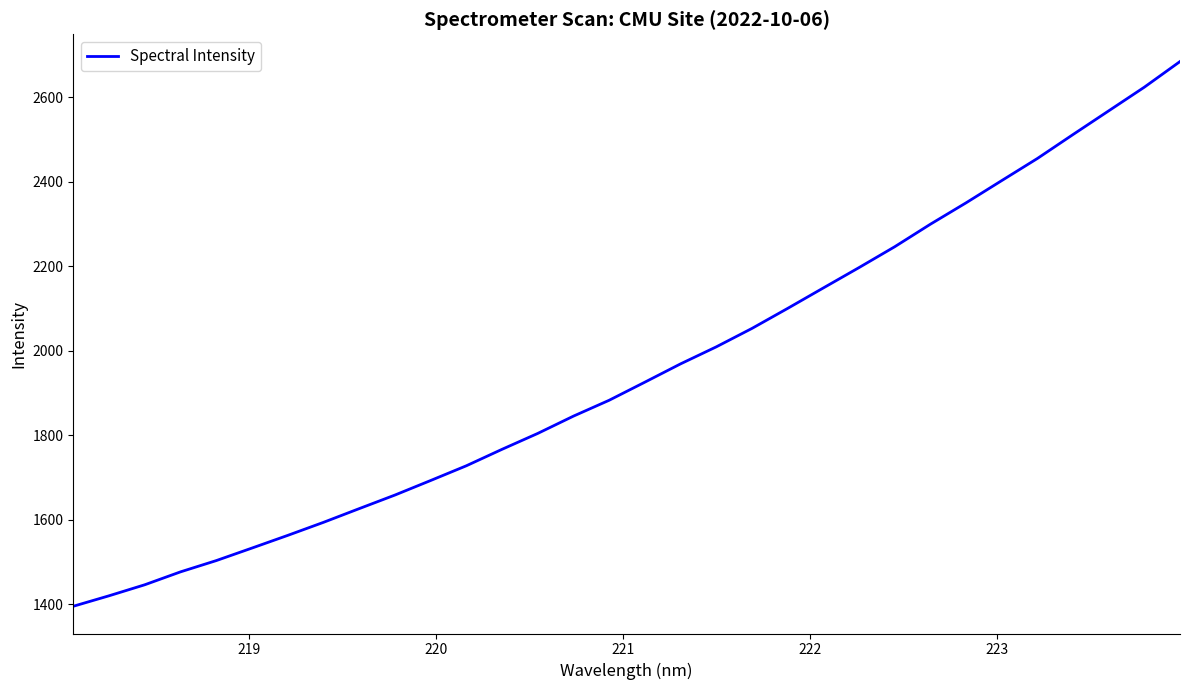

What is the difference between the maximum and minimum values?

1289.4